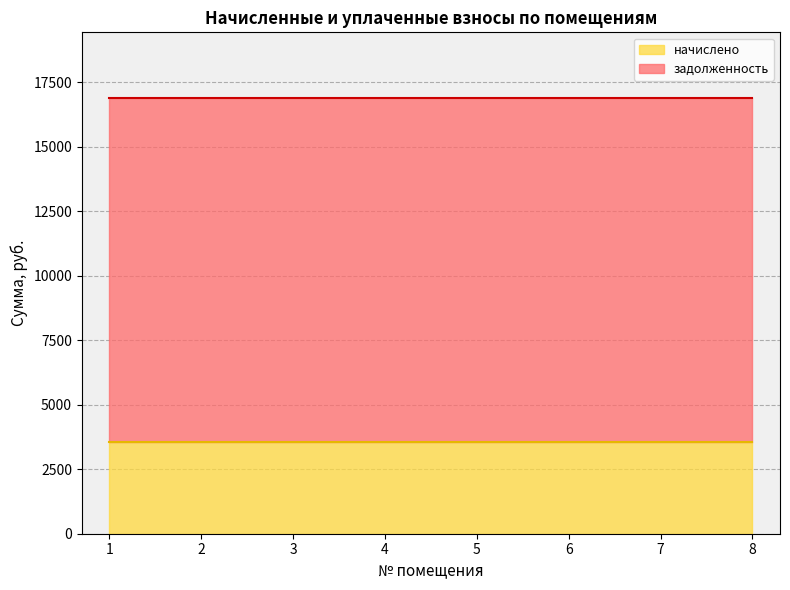

What are all the series names shown in the legend?

начислено, задолженность